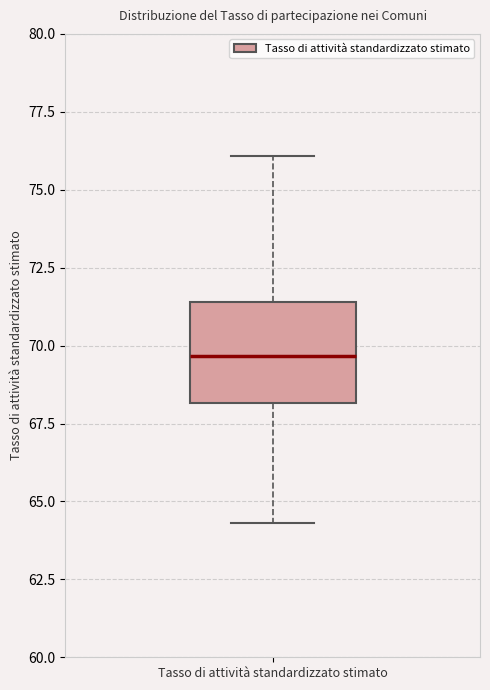

Where does the lower whisker of the box for Tasso di attività standardizzato stimato end on the y-axis? The values are not printed on the chart, so give them approximately, as read against the axis.

64.5